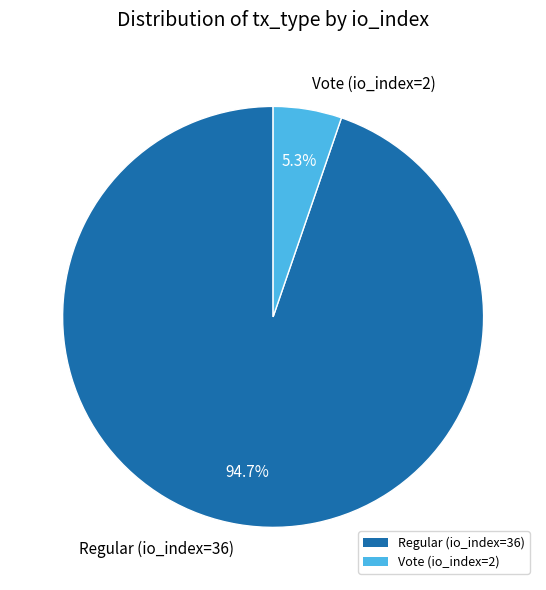

What is the majority slice?

Regular (io_index=36)